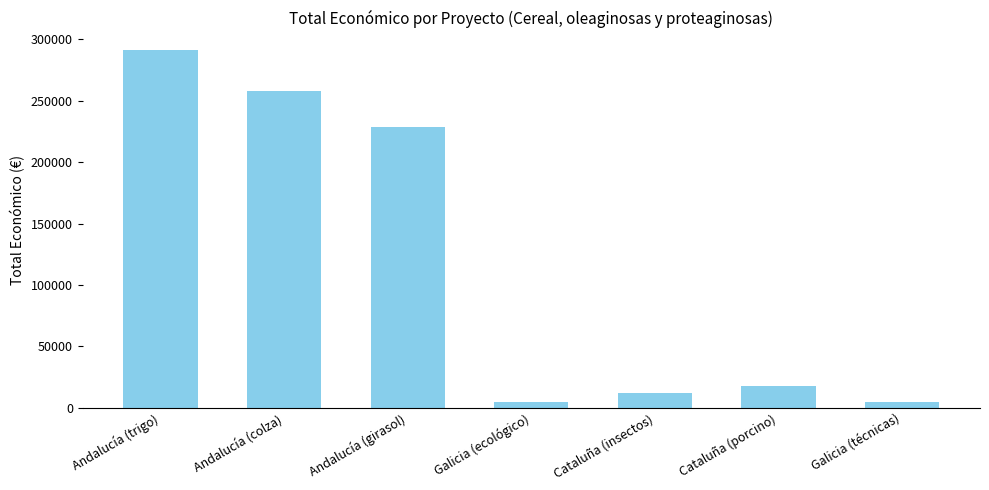

The chart shows a value of 181847 at Andalucía (trigo). True or false?

False